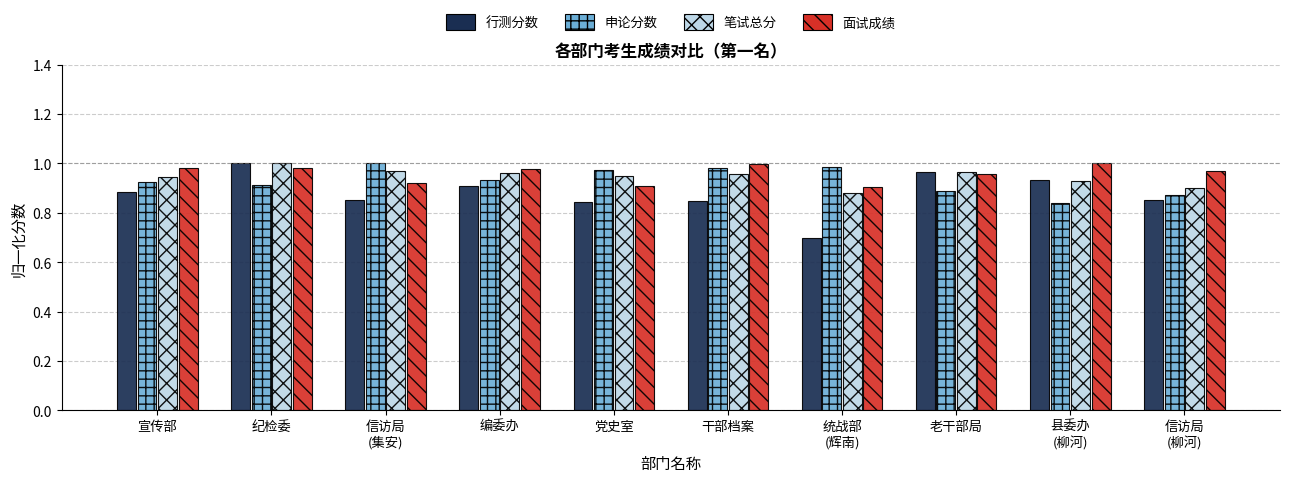

How many categories are shown in the chart?

10